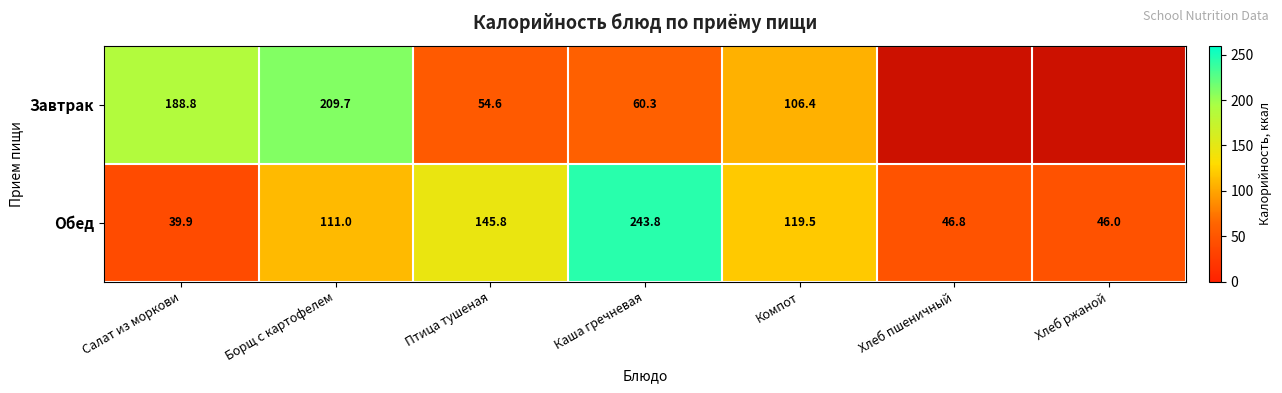

At which category does the chart reach its minimum across all series?

Салат из моркови